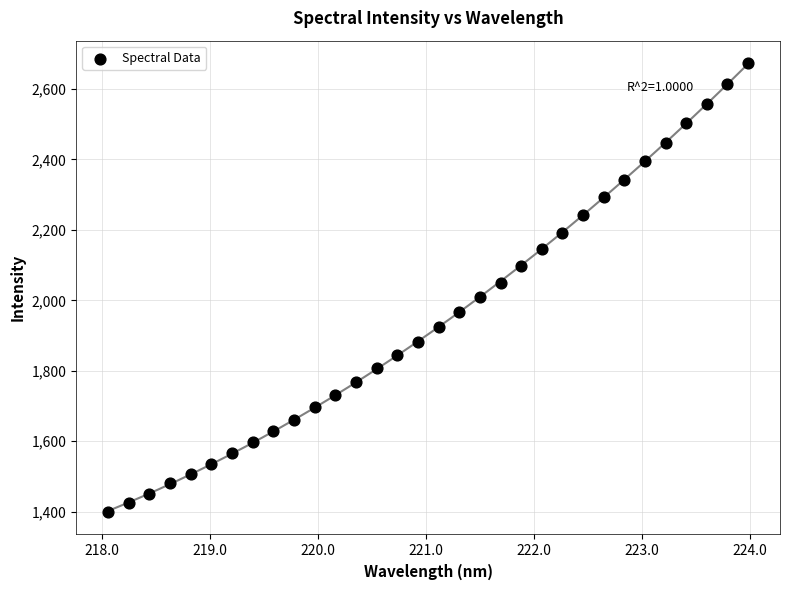

What is the range of Y values (max minus min)?

1274.9